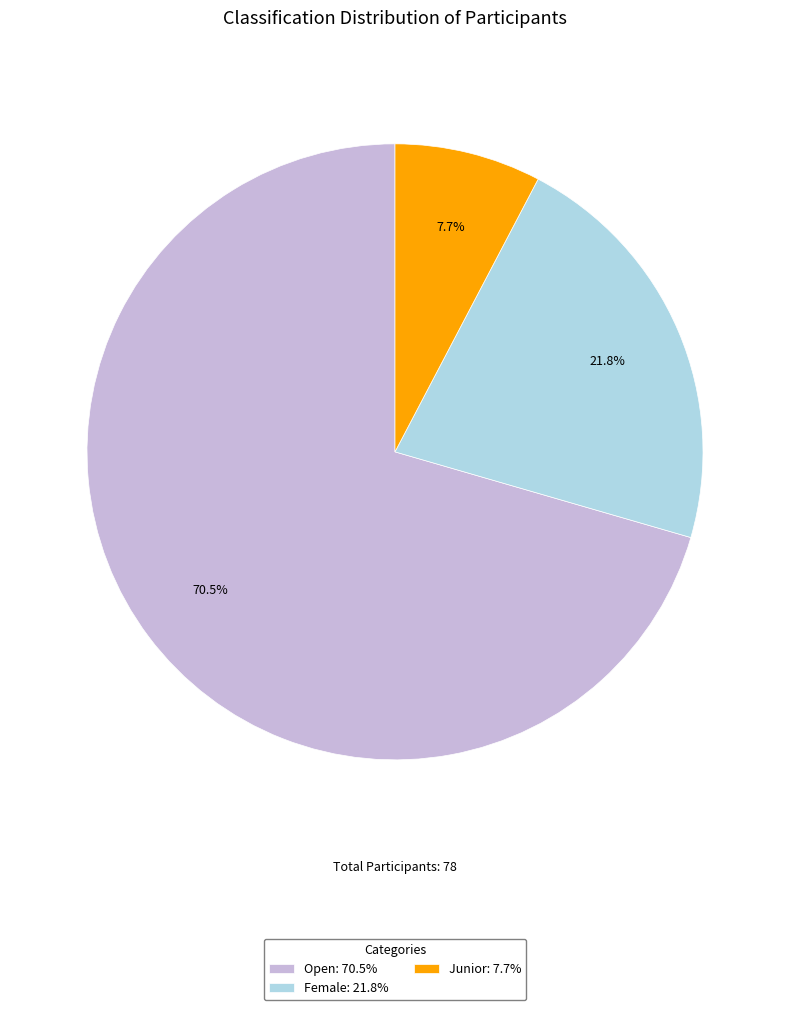

To the nearest percent, what portion does Female represent?

22%